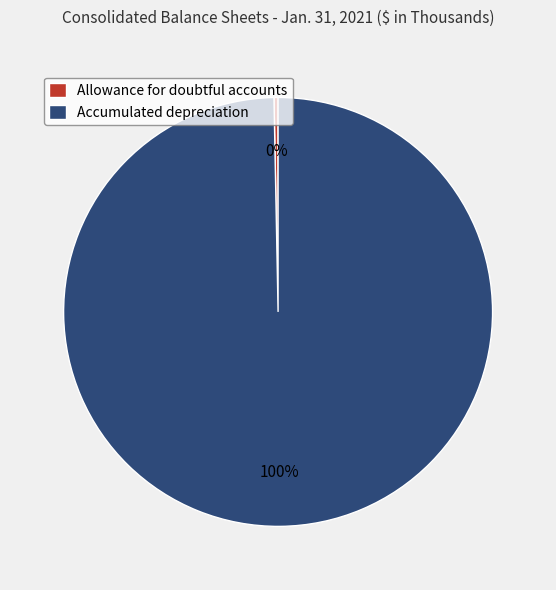

What is the ratio of the value at Accumulated depreciation to the value at Allowance for doubtful accounts?

324.2